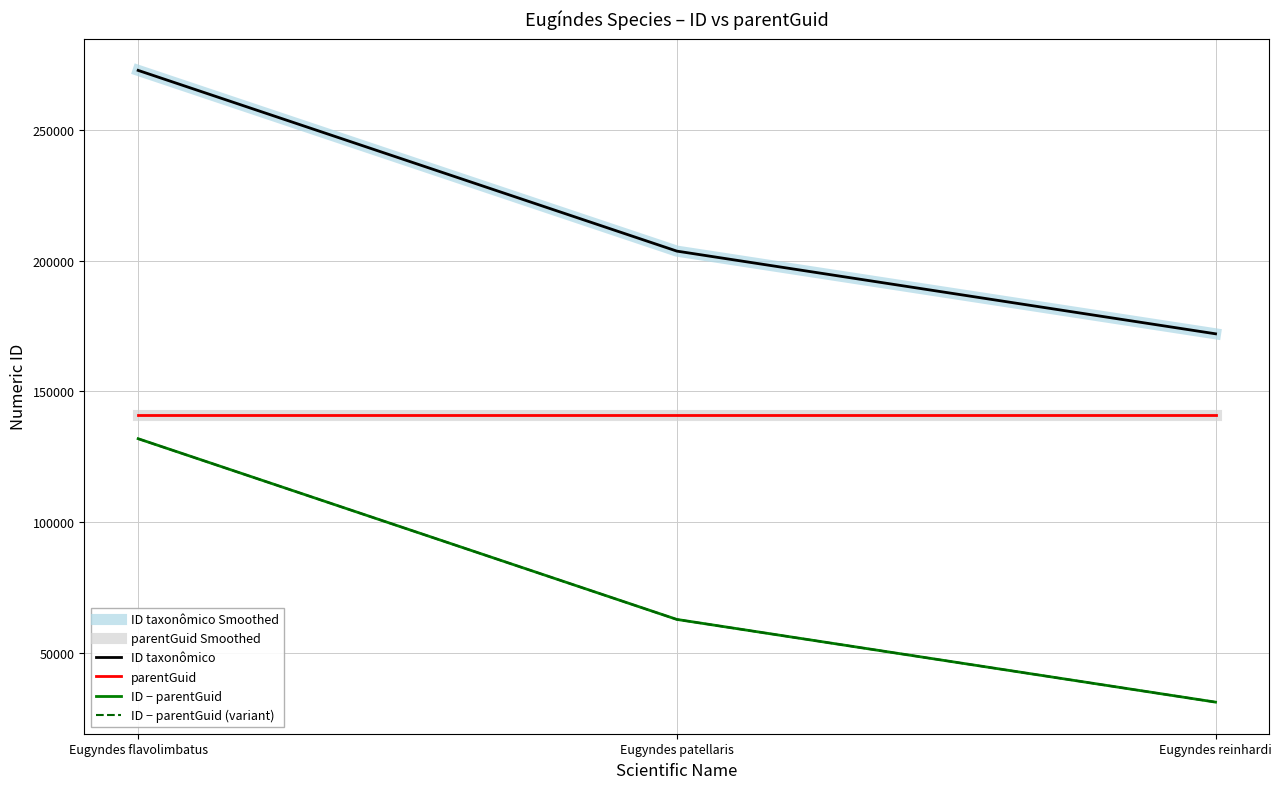

Is this an area chart (filled region under the line)?

No